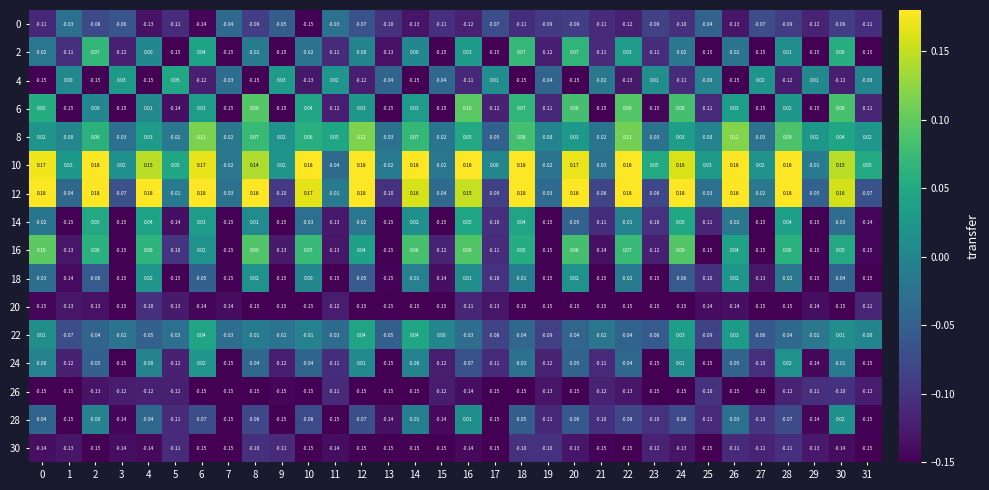

Is the value of 30 at 8 greater than the value of 20 at 16?

Yes